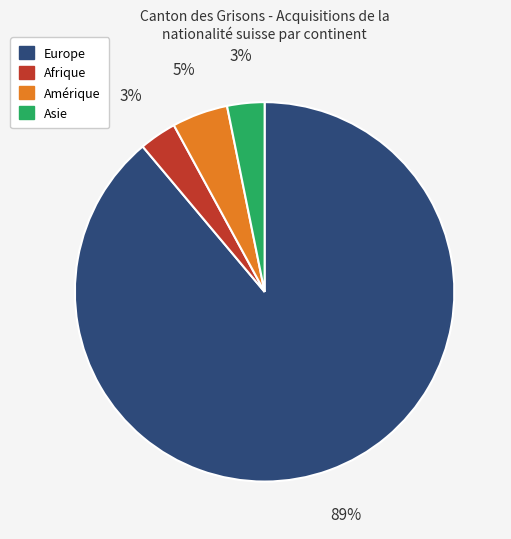

Count the number of slices in the pie.

4